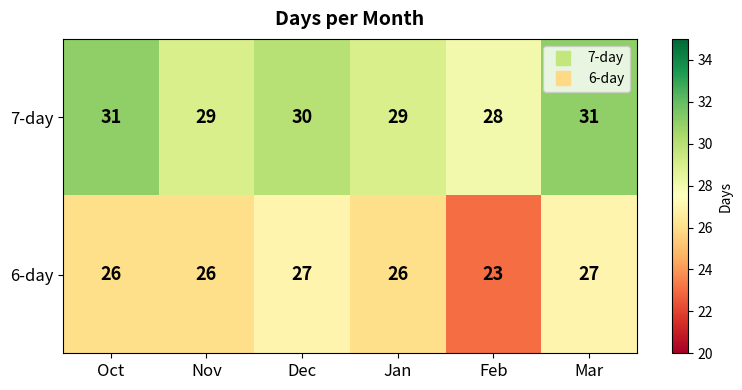

The 6-day series shows 7 at Nov. True or false?

False